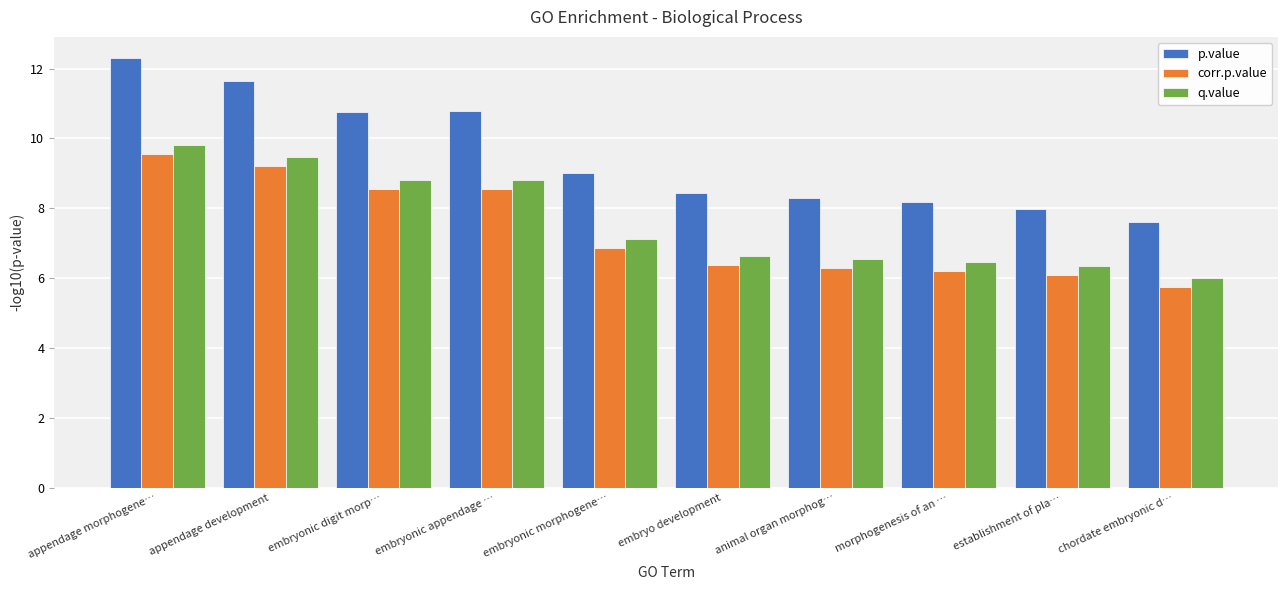

What is the approximate value of p.value at embryonic appendage …?

10.8